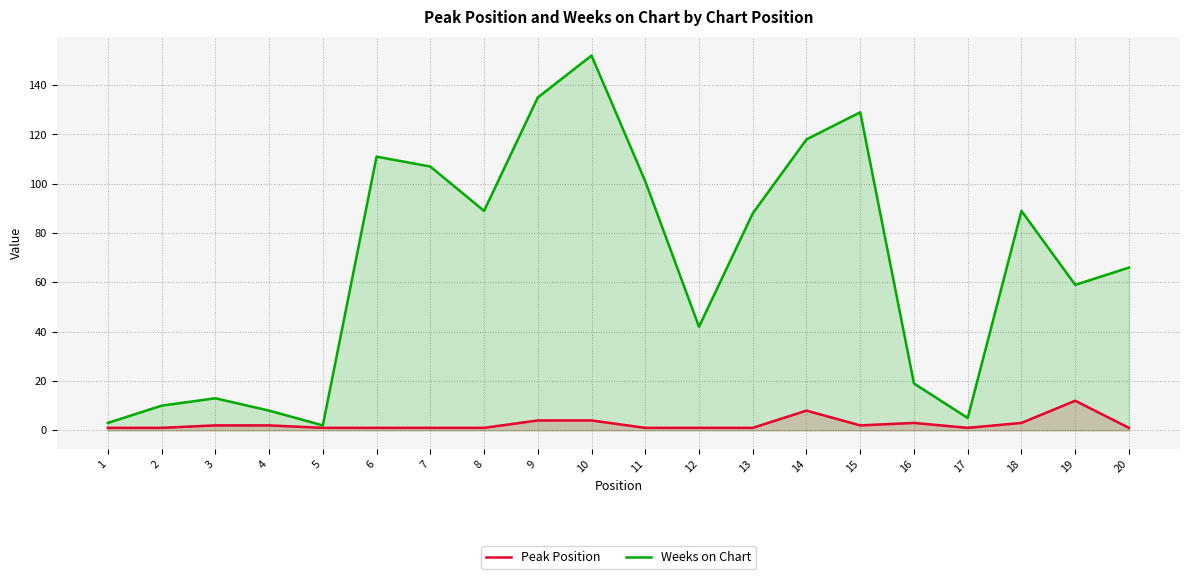

Which series has the largest range (max minus min)?

Weeks on Chart